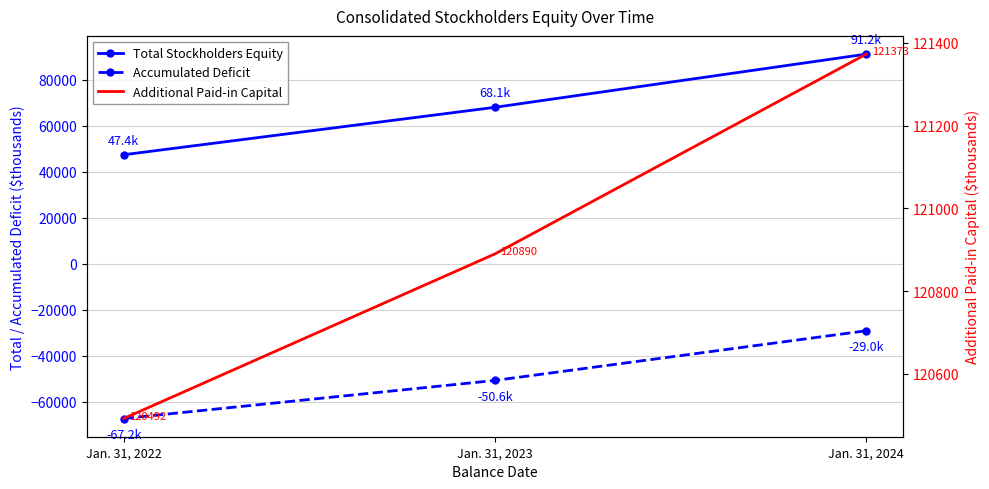

What is the smallest value displayed?

-67178